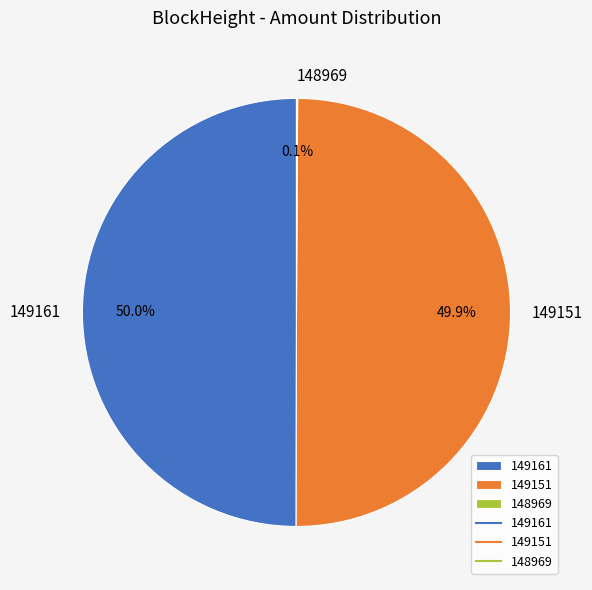

What percentage is NOT represented by 149151?

50.1%